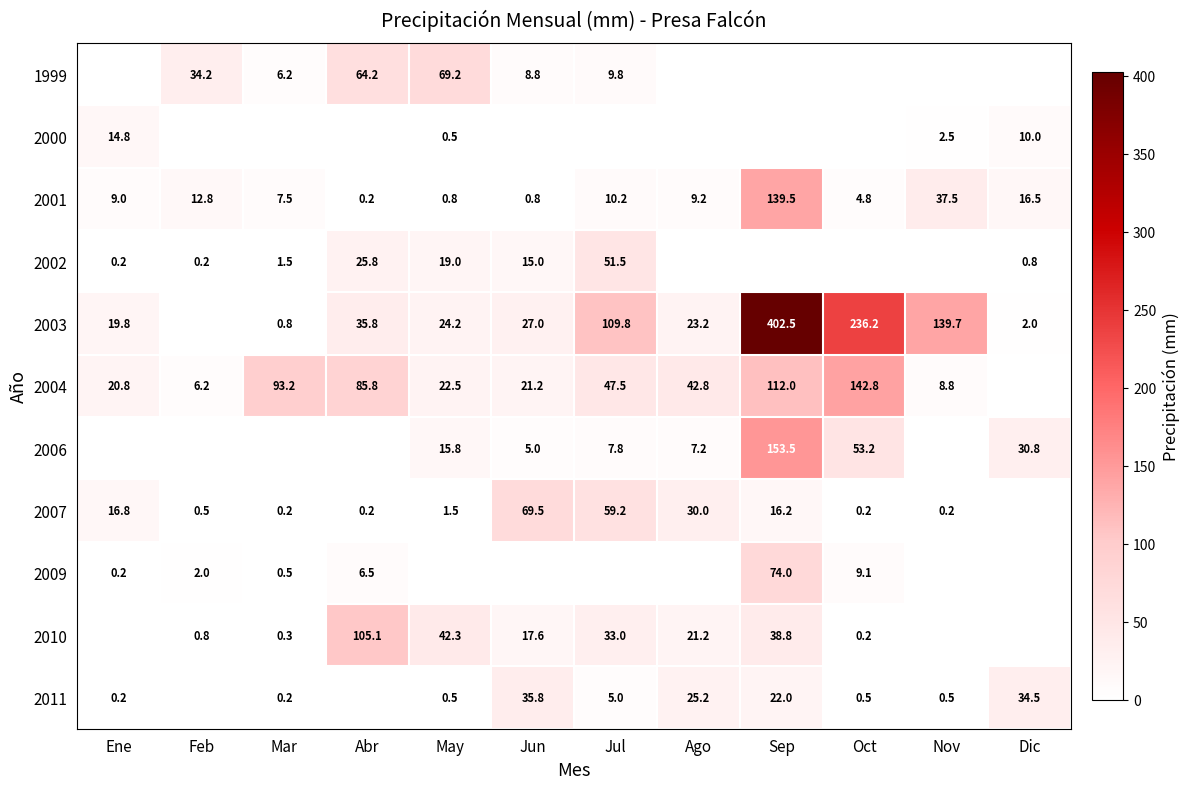

True or false: 1999 has a value of 11.7 at Jun.

False